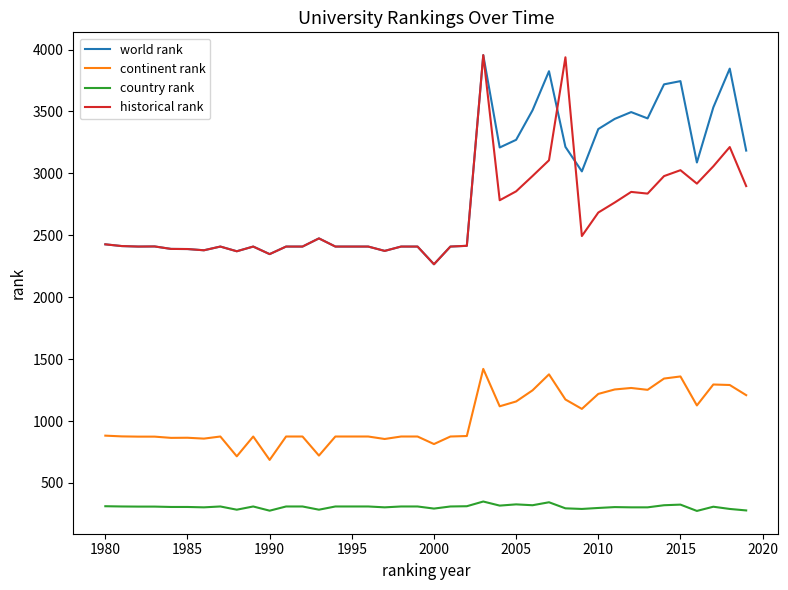

What is the maximum value shown in the chart?

3955.0